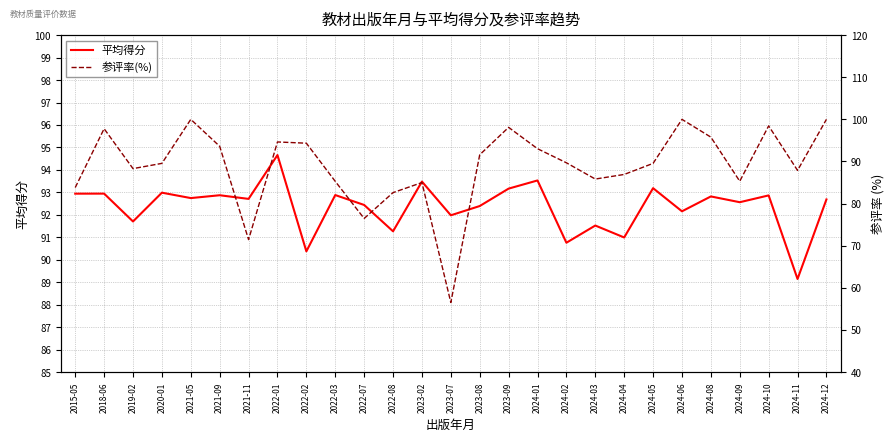

What are all the series names shown in the legend?

平均得分, 参评率(%)